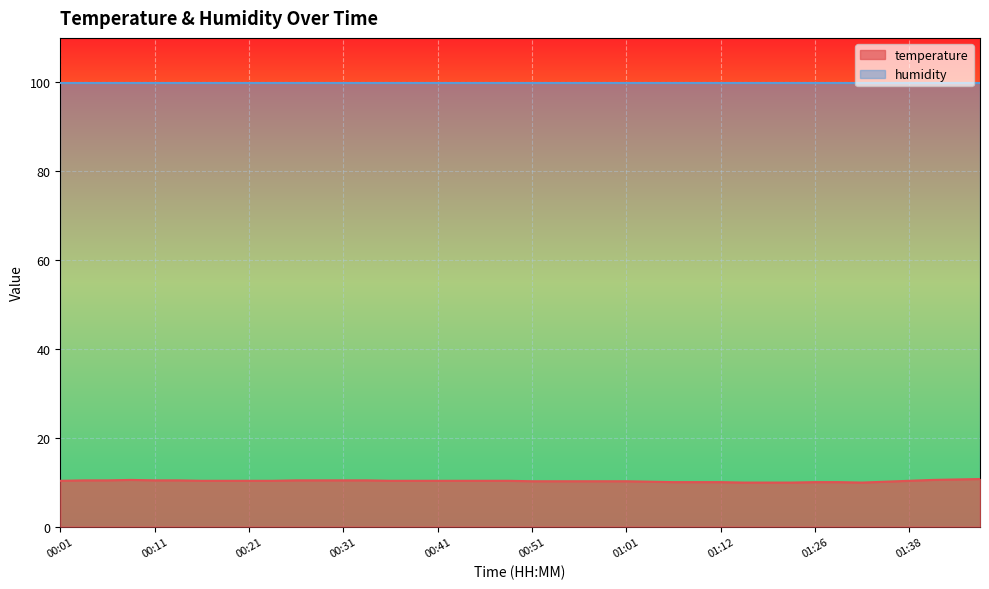

List the labels in order of value, smallest first.

01:14, 01:17, 01:20, 01:31, 01:07, 01:09, 01:12, 01:26, 01:29, 01:04, 01:34, 00:51, 00:54, 00:56, 00:59, 01:01, 00:01, 00:16, 00:18, 00:21, 00:23, 00:36, 00:39, 00:41, 00:44, 00:46, 00:49, 01:38, 00:03, 00:06, 00:11, 00:13, 00:26, 00:28, 00:31, 00:34, 00:08, 01:40, 01:43, 01:45